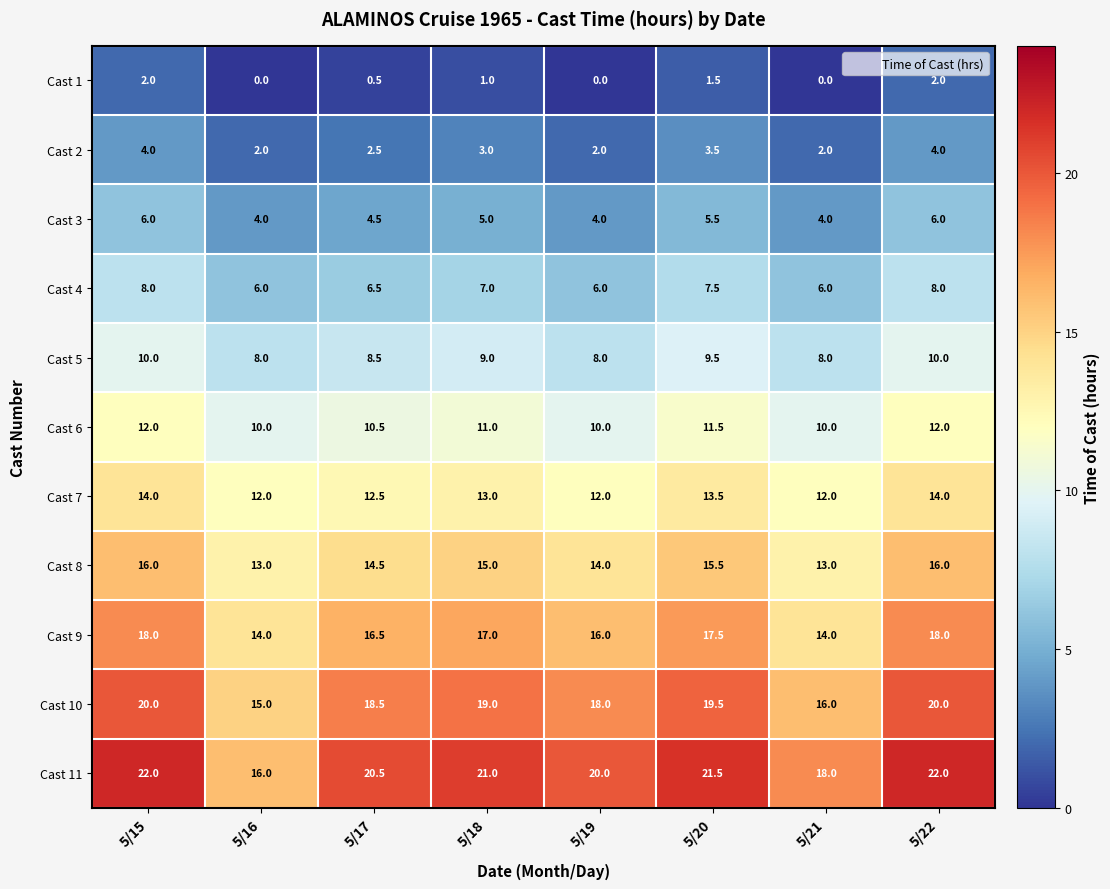

What is the maximum value shown in the chart?

22.0